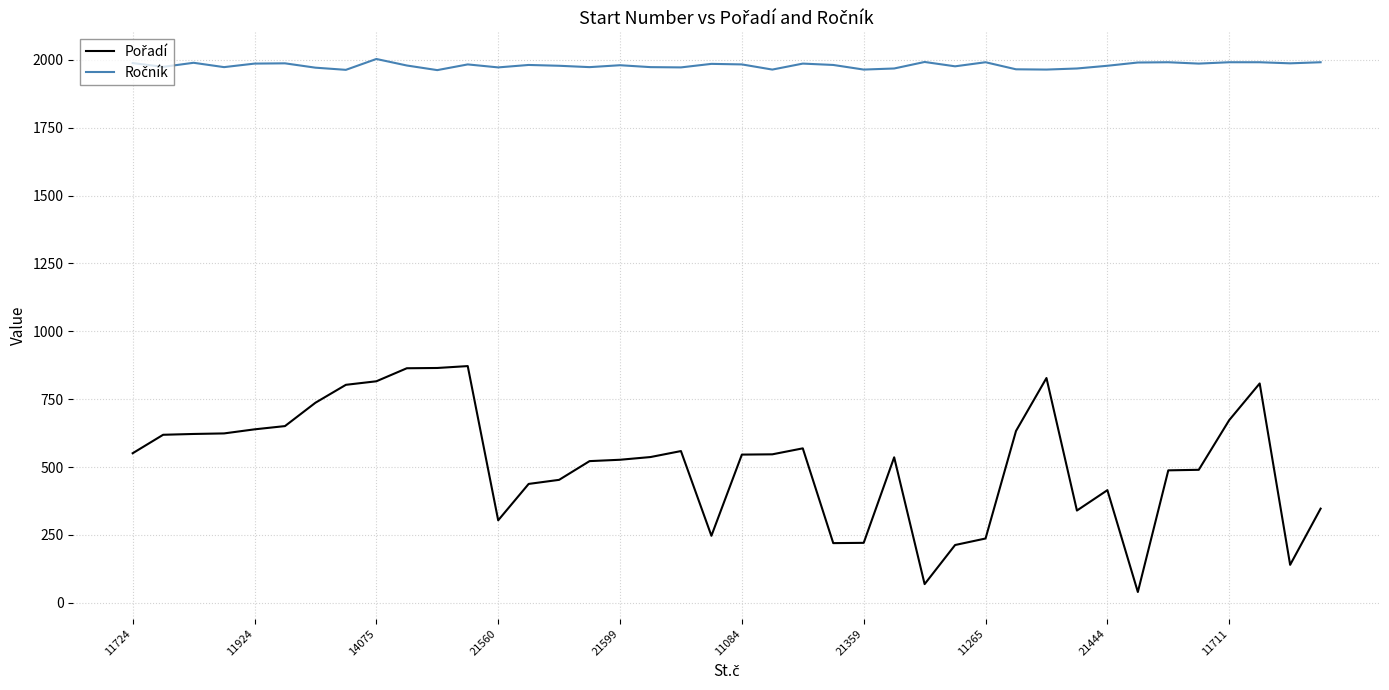

What is the maximum value shown in the chart?

2003